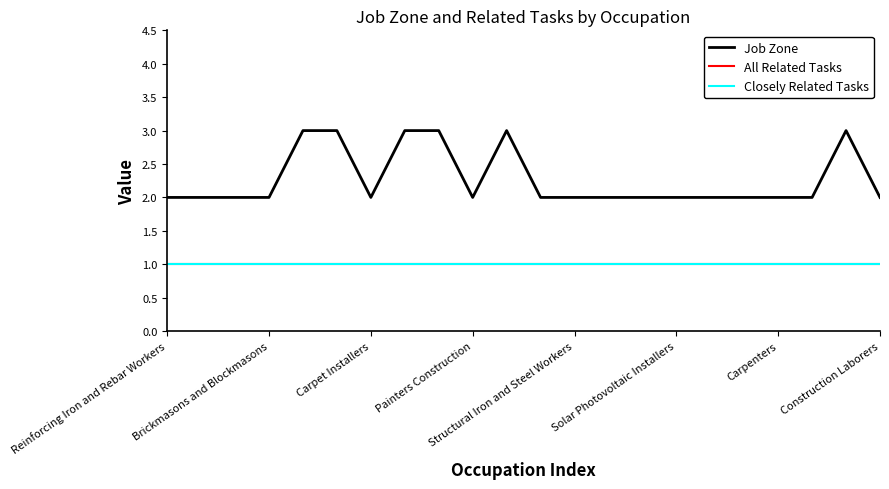

Which series has the largest total across all categories?

Job Zone